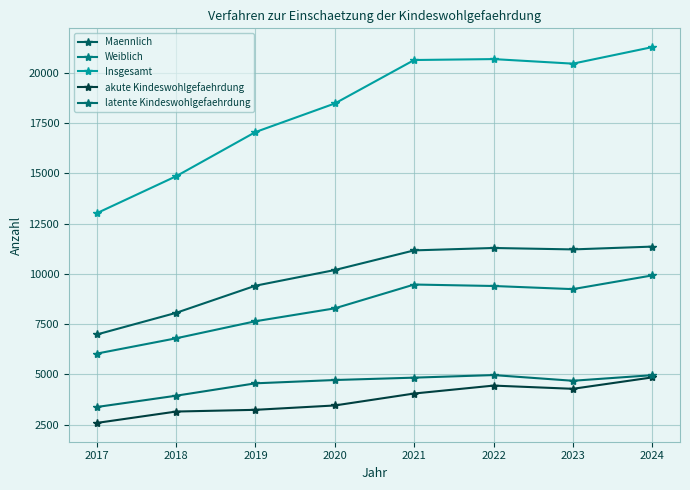

What is the maximum value shown in the chart?

21273